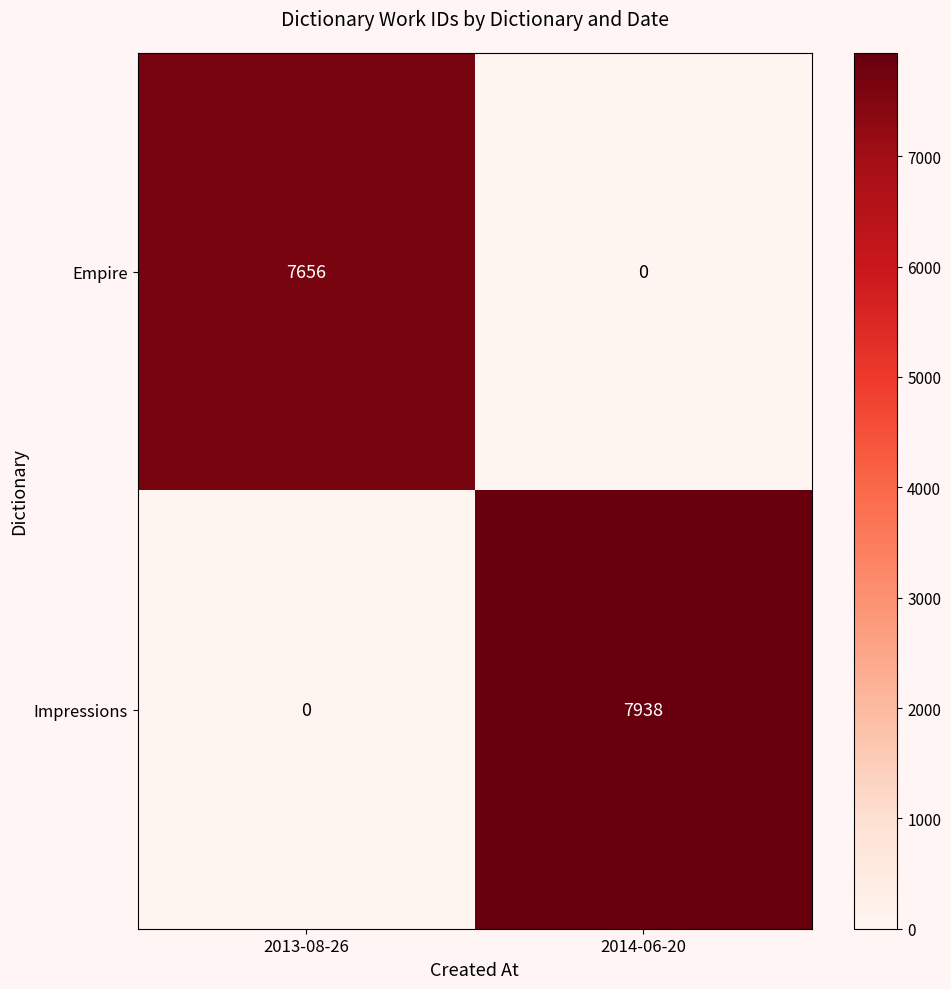

Which series has the largest total across all categories?

Impressions